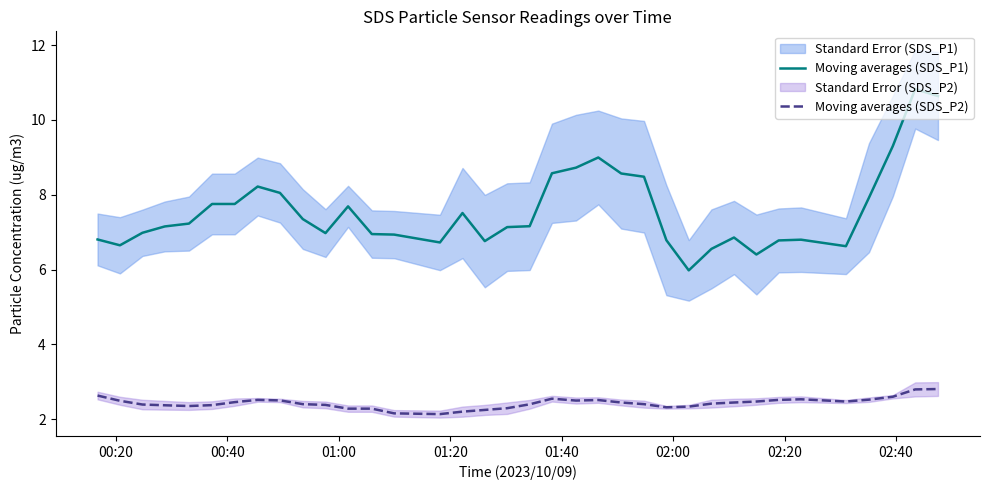

List the series in order of their overall mean, lowest first.

Moving averages (SDS_P2), Moving averages (SDS_P1)